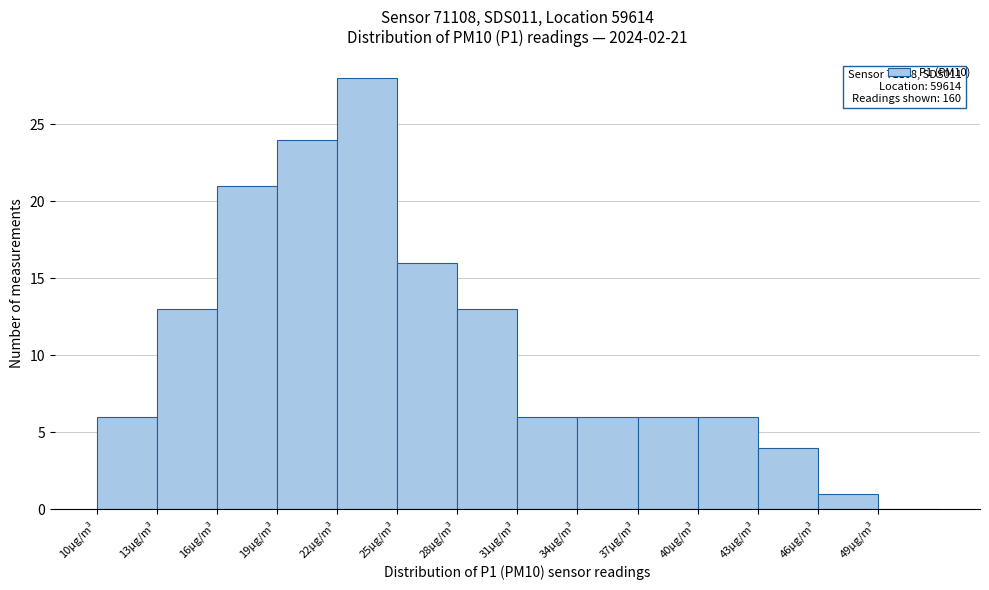

Which range on the x-axis has the tallest bar?

22 to 25